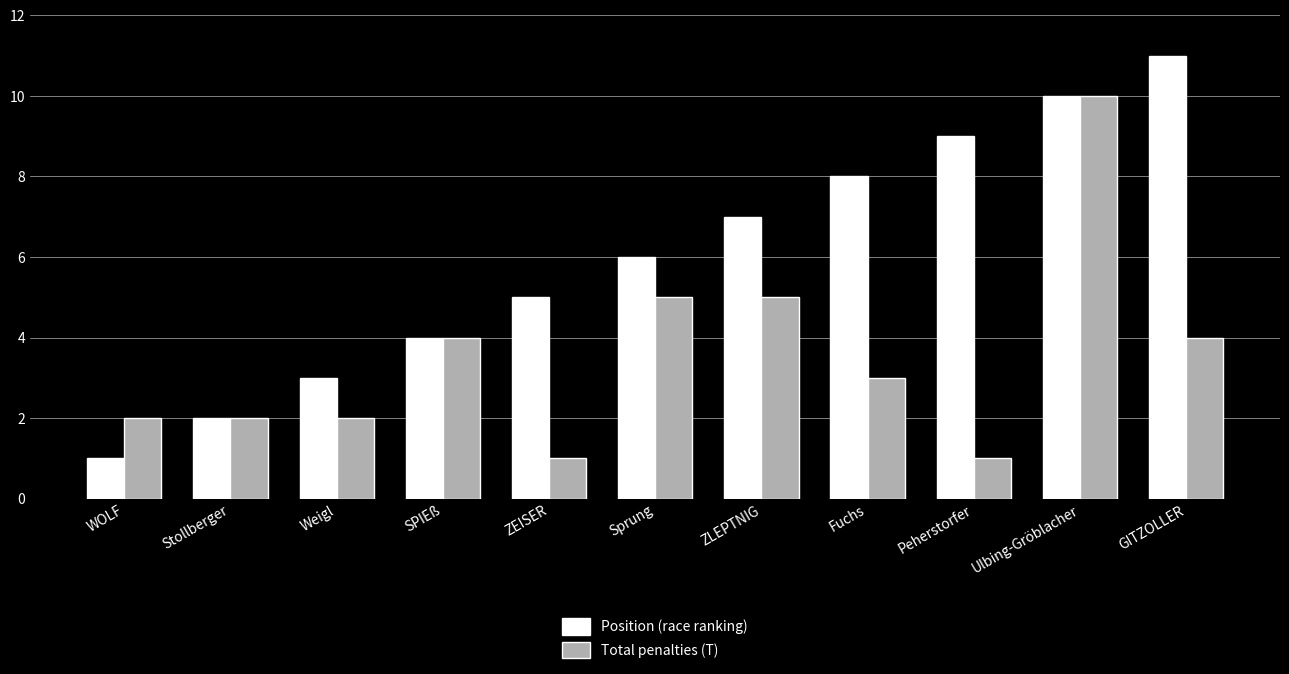

Which series has the widest spread of values?

Position (race ranking)